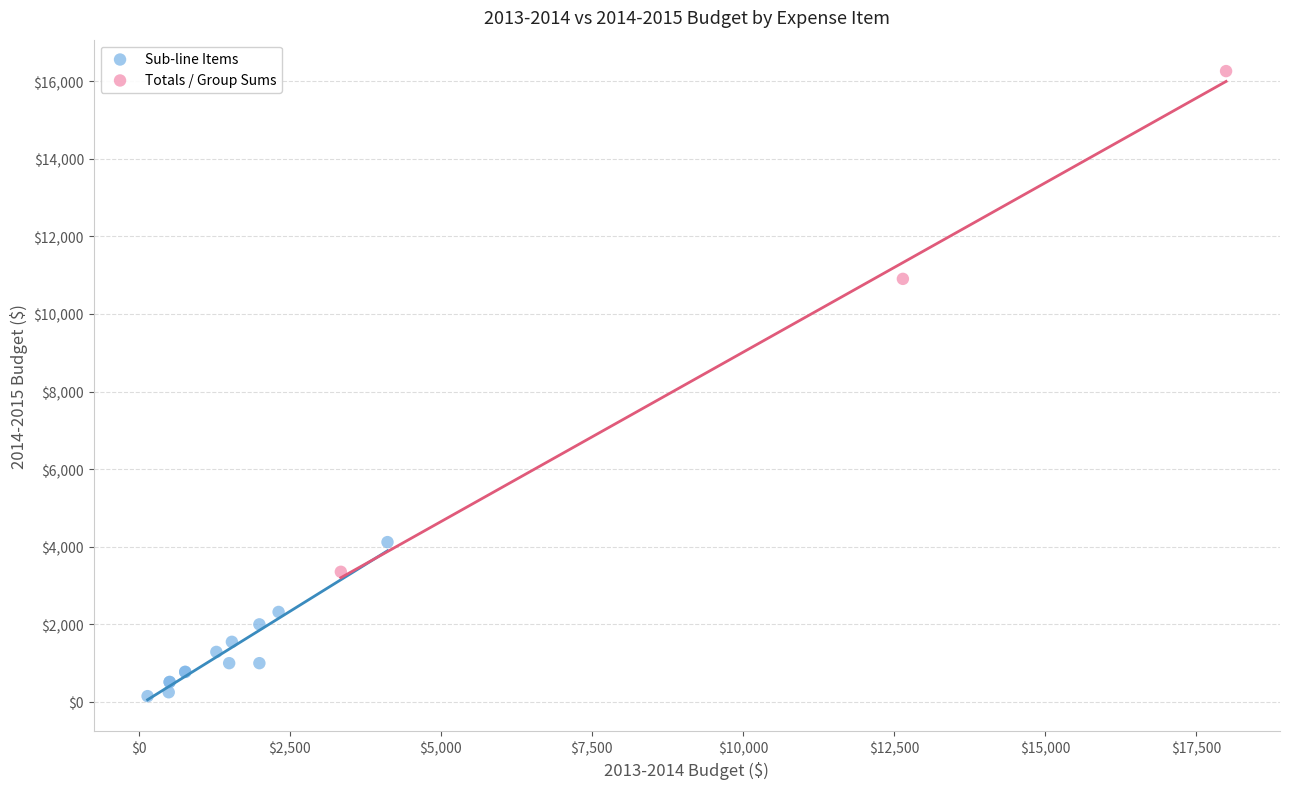

What are all the series names shown in the legend?

Sub-line Items, Totals / Group Sums